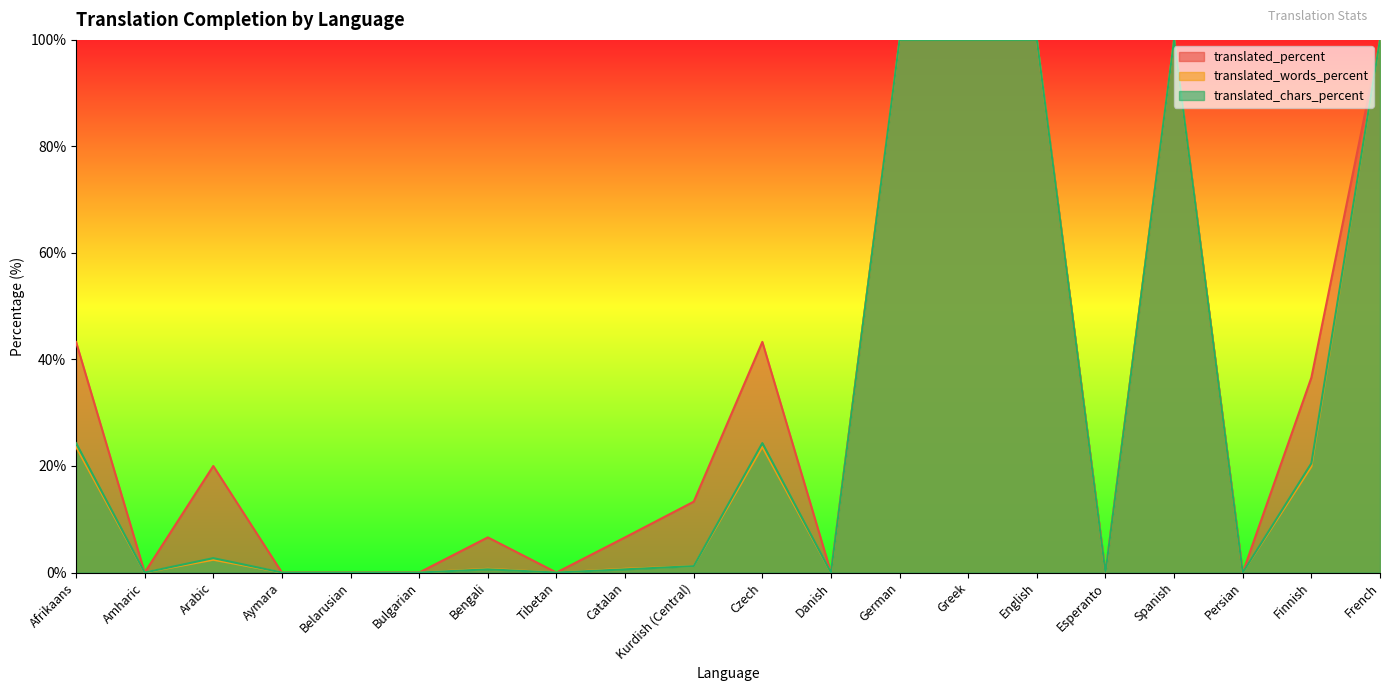

At how many categories does at least one series exceed 86?

5